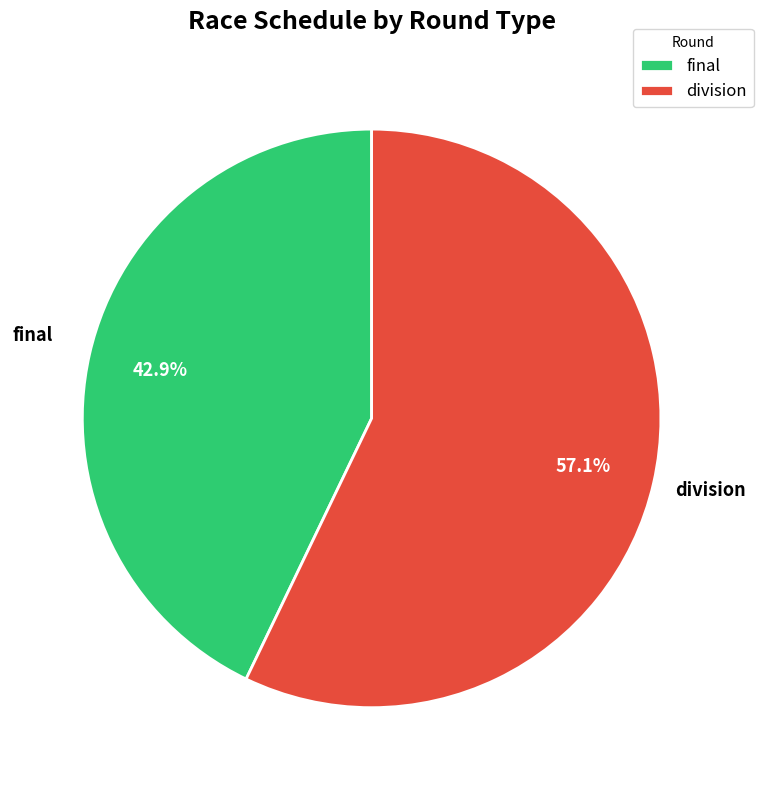

Combined, do division and final account for over 50%?

Yes